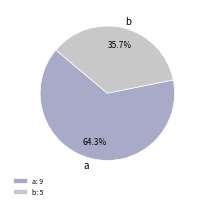

The a slice represents 1% of the pie. True or false?

False